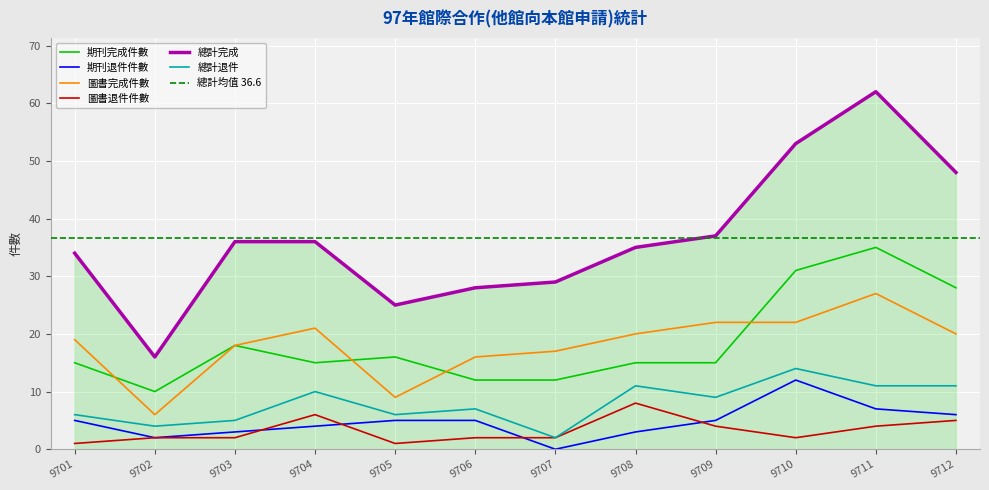

How many data points in 總計退件 are less than 9?

6